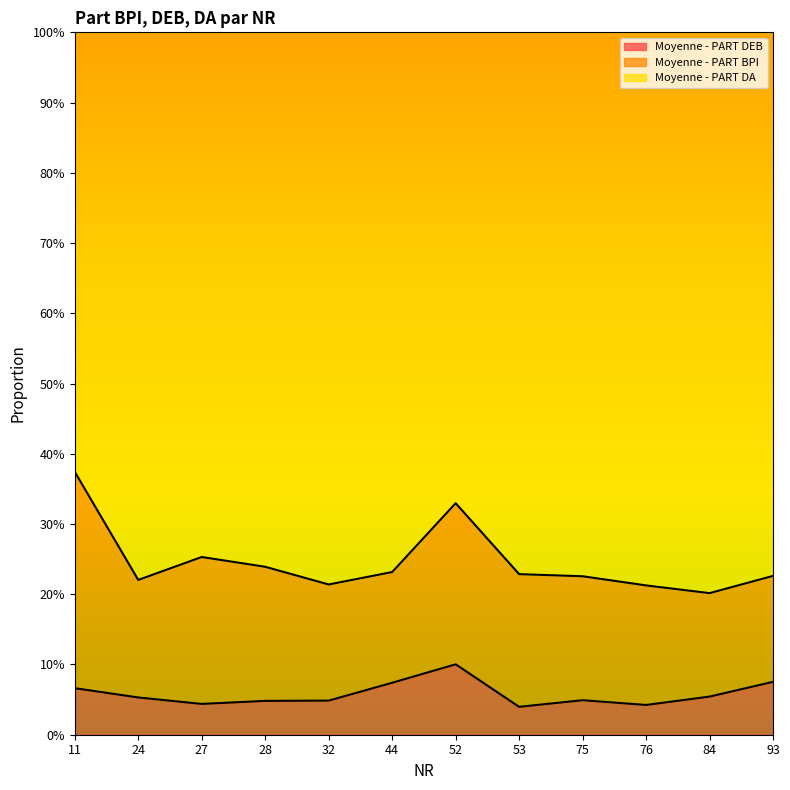

What is the difference between the Moyenne - PART DA values at 28 and 11?

0.1